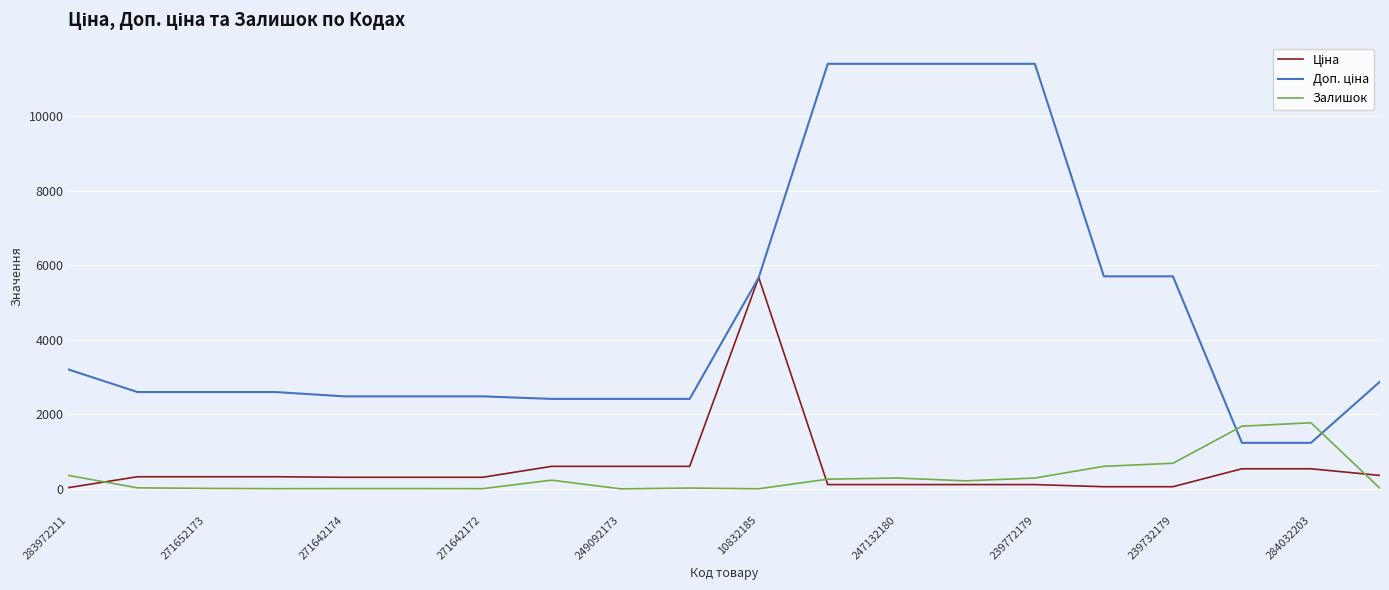

What is the total value across all series at 249092173?

3018.6